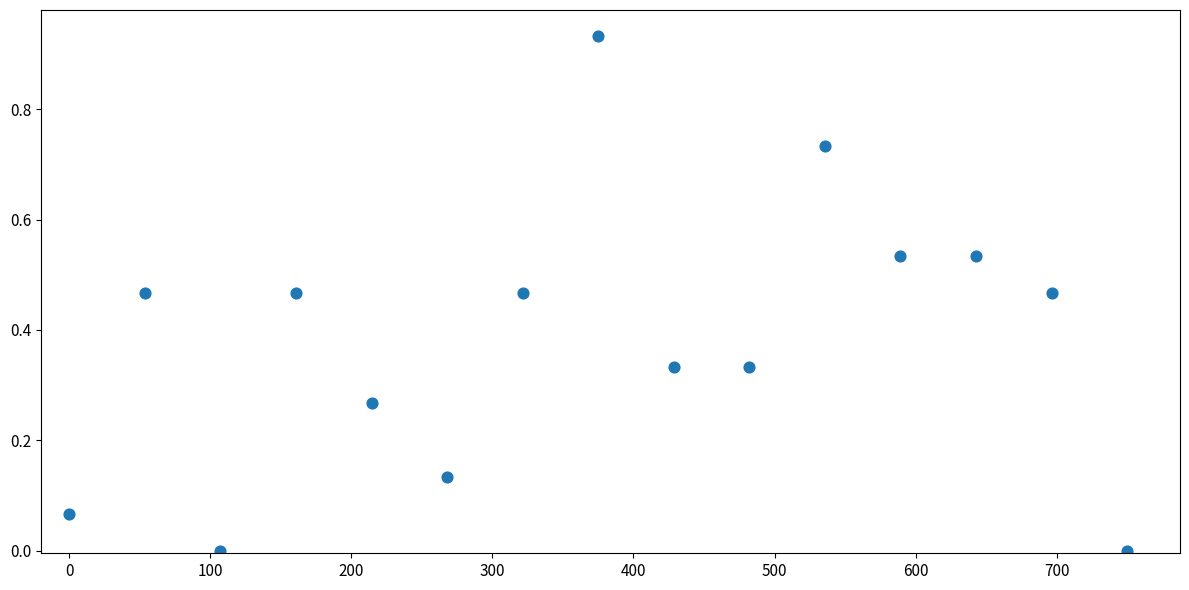

What is the range of X values (max minus min)?

750.0